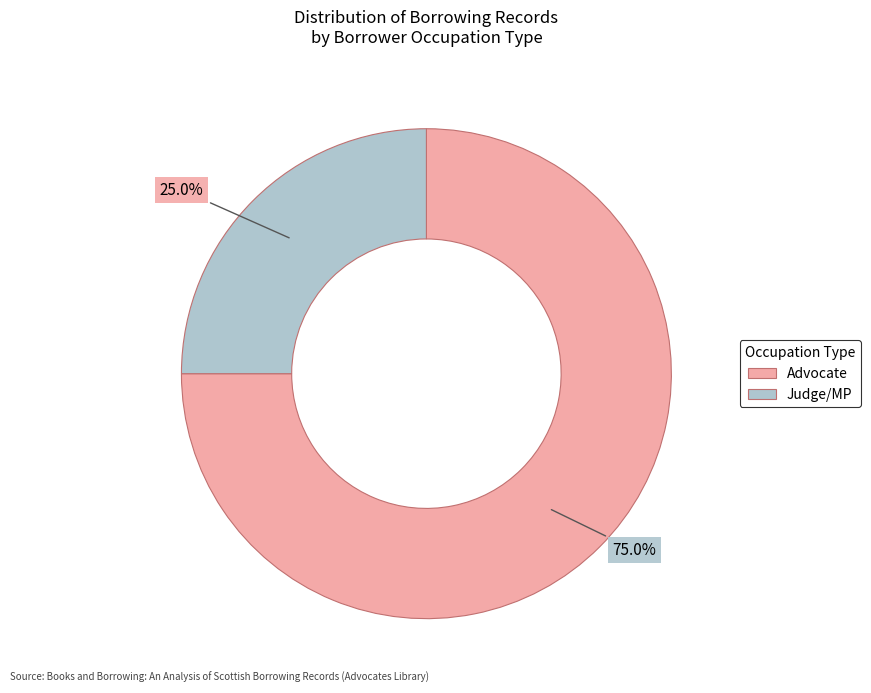

Is there any slice that represents more than half of the pie?

Yes